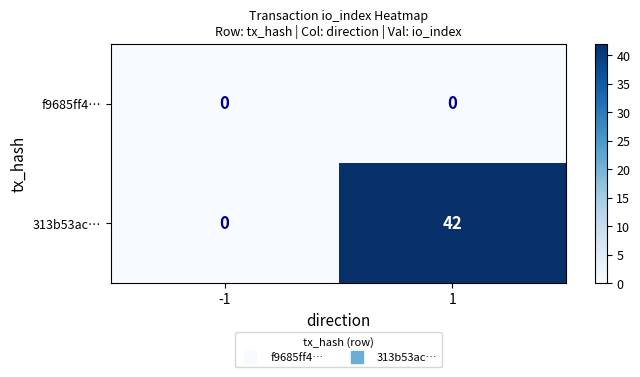

List the series in order of their overall mean, highest first.

313b53ac…, f9685ff4…